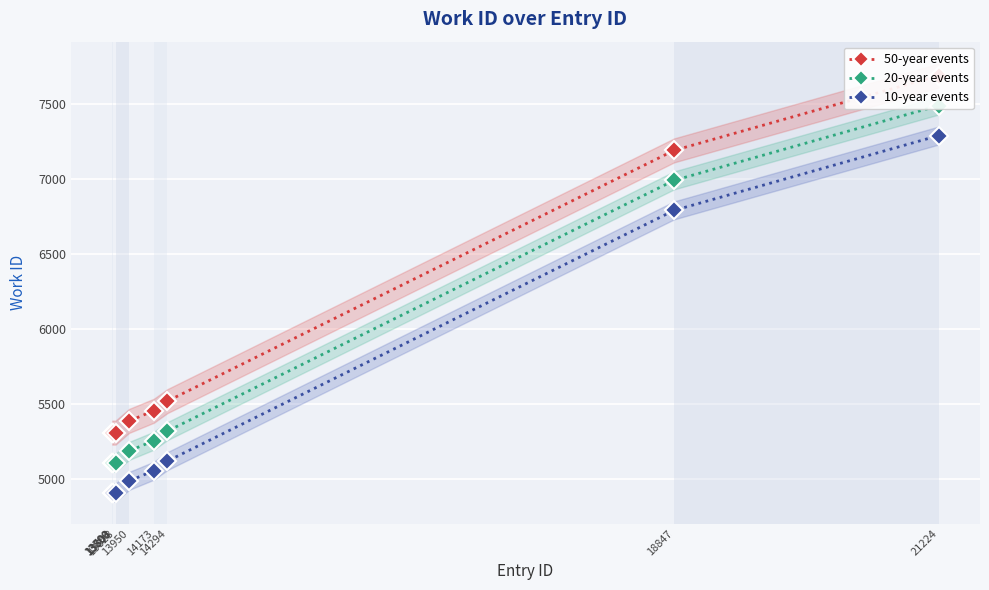

What is the difference between the second highest and minimum values in the 10-year events series?

1882